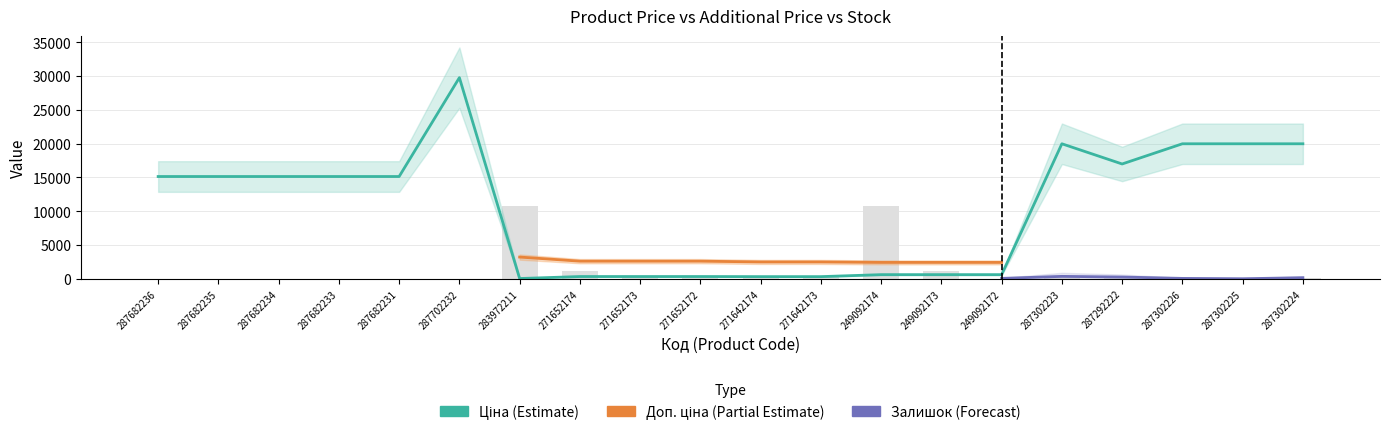

What is the sum of all Ціна values?

205618.4